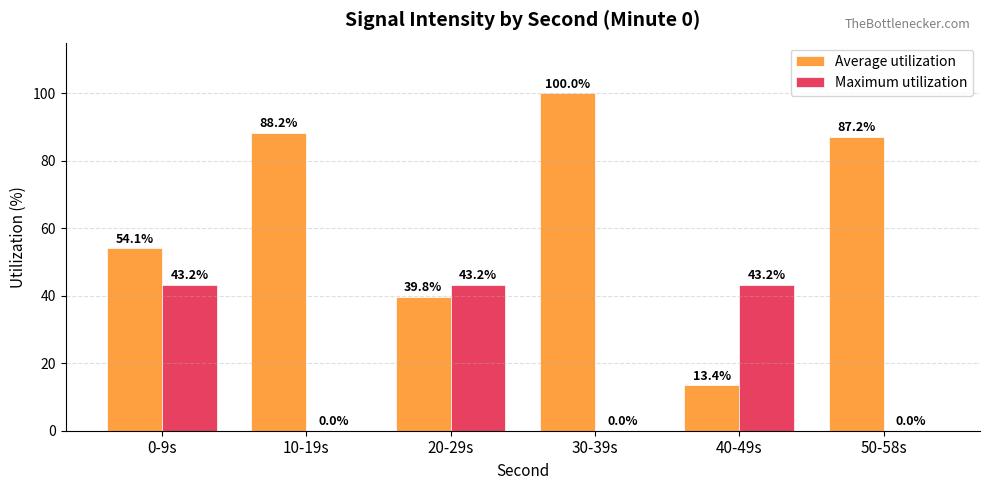

What are all the series names shown in the legend?

Average utilization, Maximum utilization